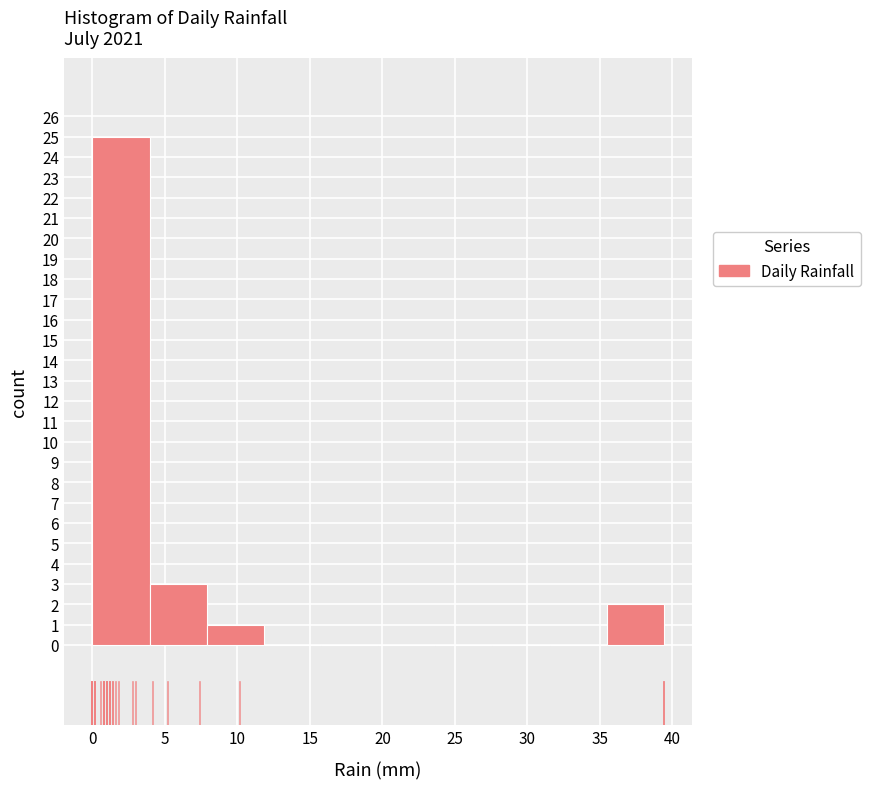

What is the height of the bar covering 0.0 to 4.0 on the x-axis? Neither the bar edges nor the heights are printed on the chart, so give them approximately, as read against the axes.

25